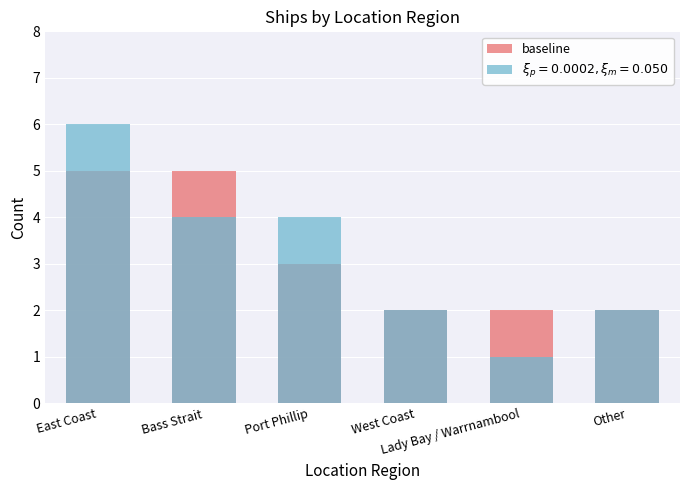

What is the label of the 1st bar from the left?

East Coast